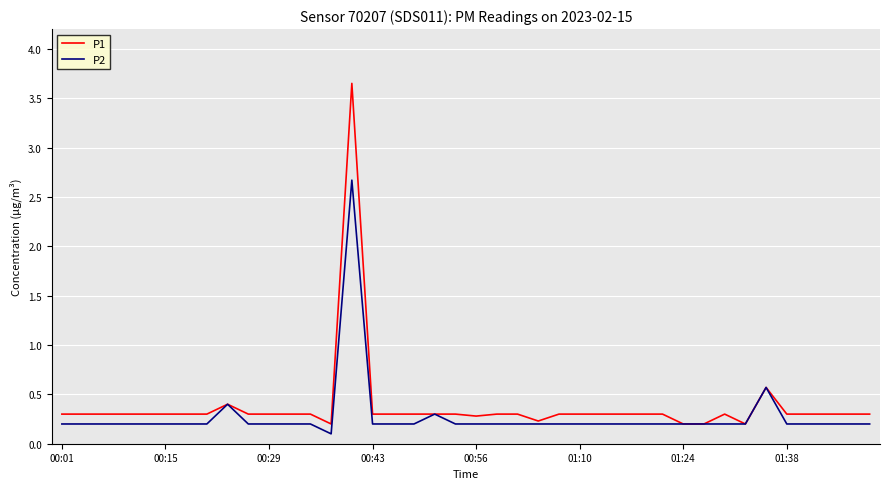

Rank the series by their maximum value, from highest to lowest.

P1, P2